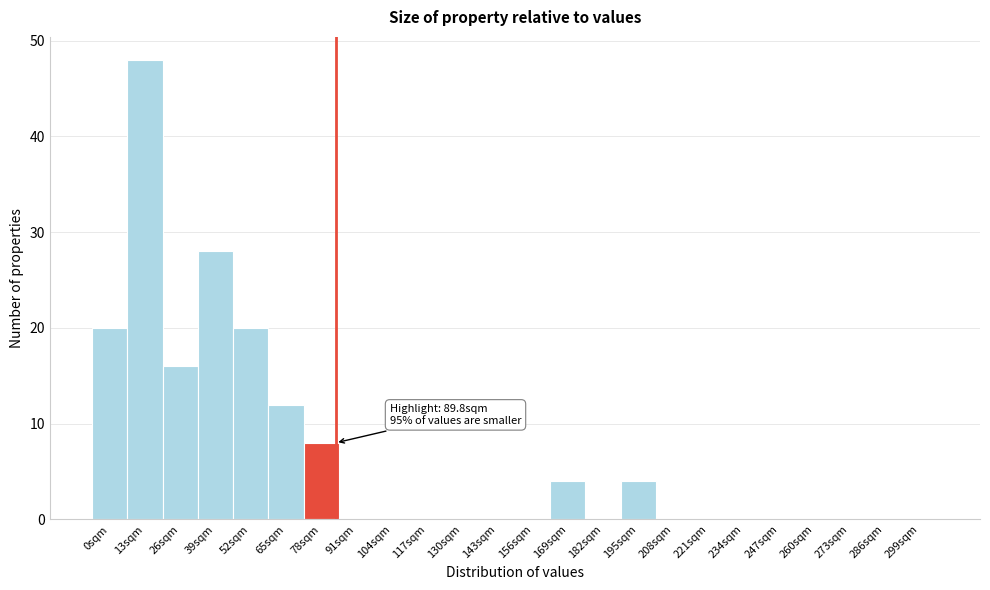

Reading left to right, extract all data points from this chart.

0sqm=20	13sqm=48	26sqm=16	39sqm=28	52sqm=20	65sqm=12	78sqm=8	91sqm=0	104sqm=0	117sqm=0	130sqm=0	143sqm=0	156sqm=0	169sqm=4	182sqm=0	195sqm=4	208sqm=0	221sqm=0	234sqm=0	247sqm=0	260sqm=0	273sqm=0	286sqm=0	299sqm=0